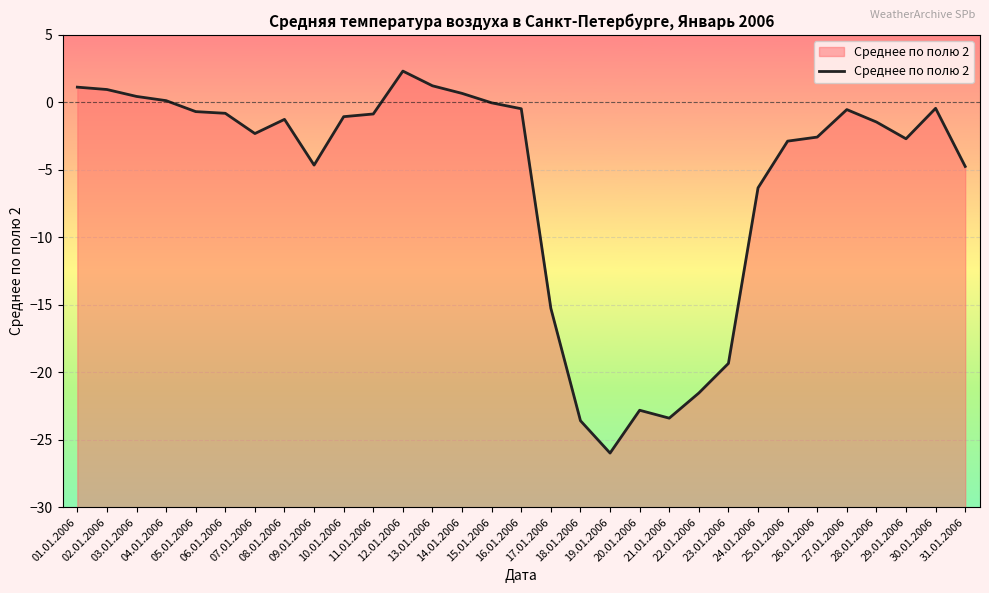

What position from the left is 10.01.2006?

10